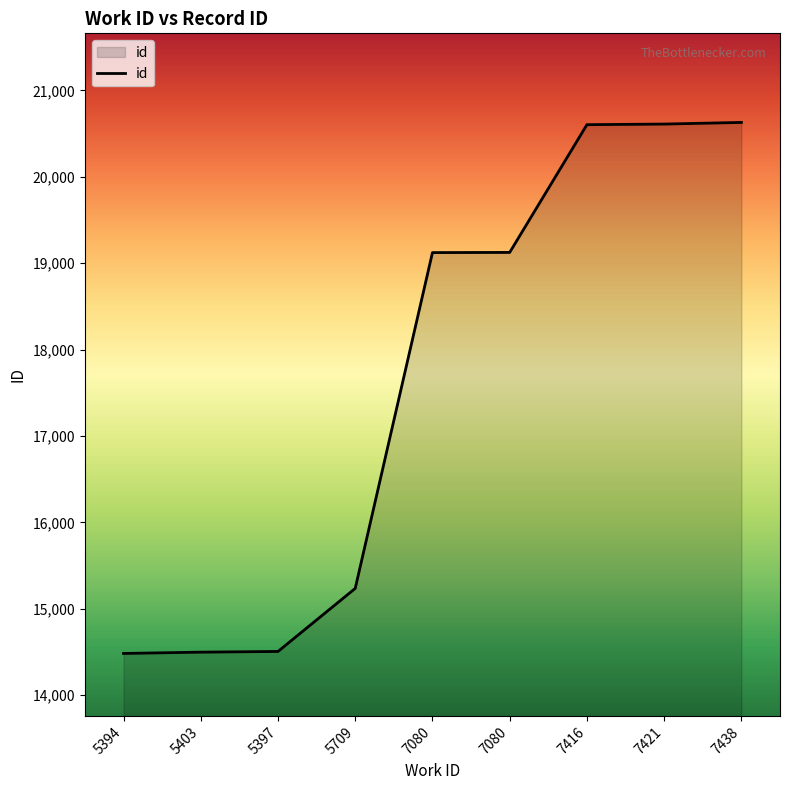

Does the chart display data point markers on the line(s)?

No